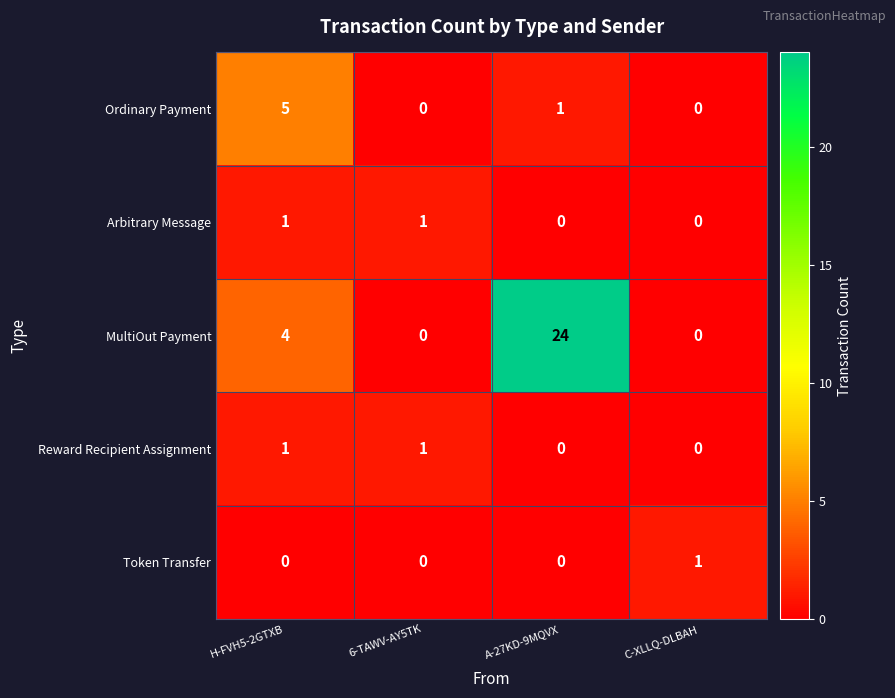

What is the spread (max minus min) of values at 6-TAWV-AY5TK?

1